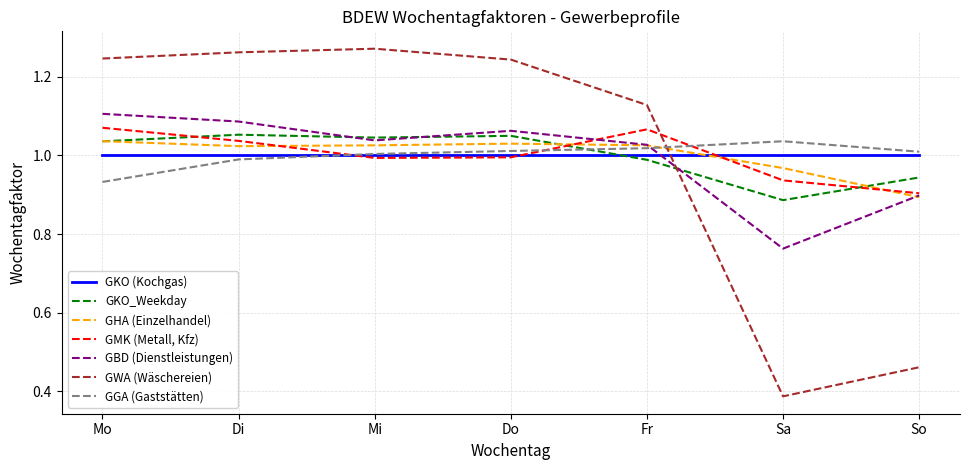

What are all the series names shown in the legend?

GKO (Kochgas), GKO_Weekday, GHA (Einzelhandel), GMK (Metall, Kfz), GBD (Dienstleistungen), GWA (Wäschereien), GGA (Gaststätten)